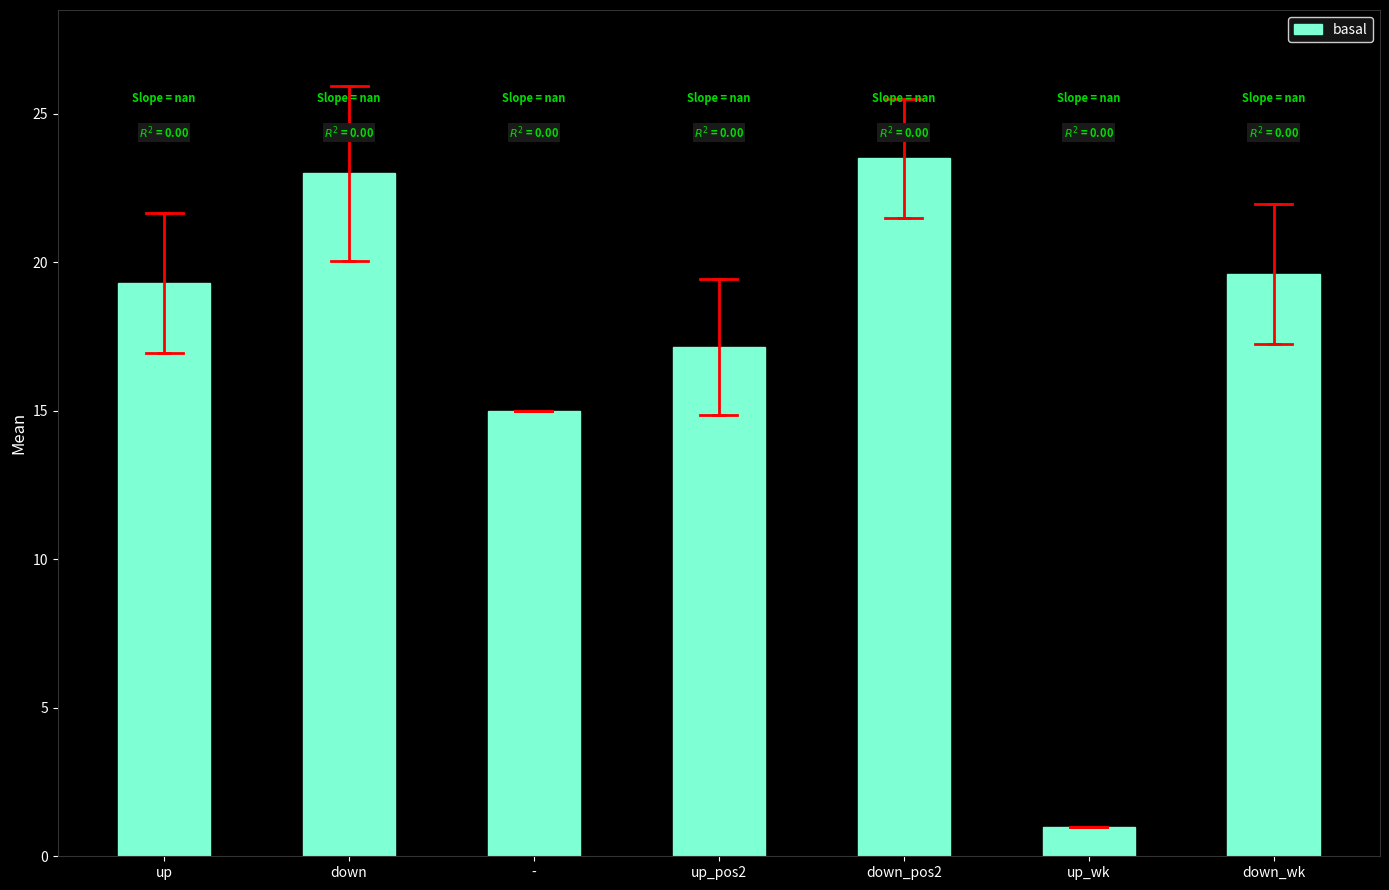

How many data points are above 19?

4